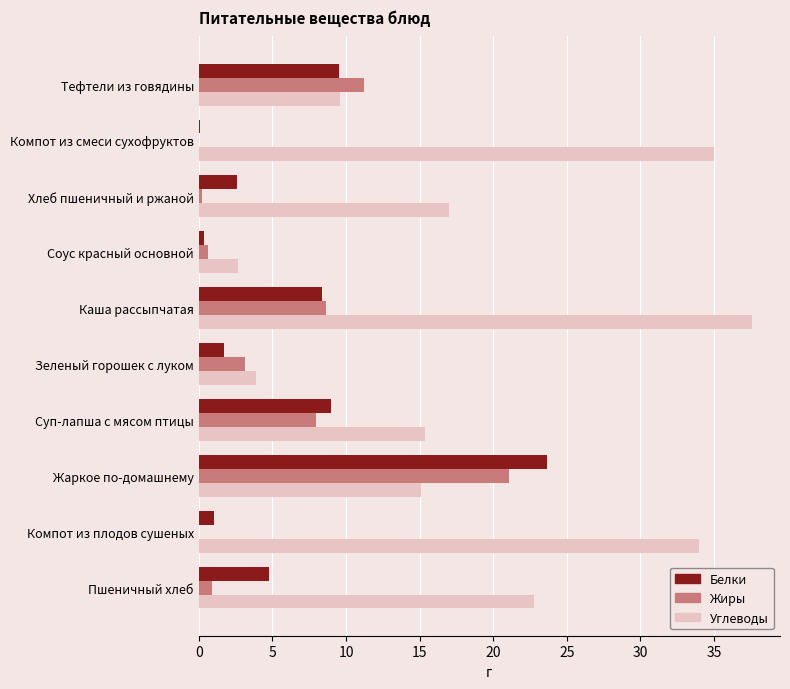

The value of Белки at Жаркое по-домашнему is 23.6. True or false?

True